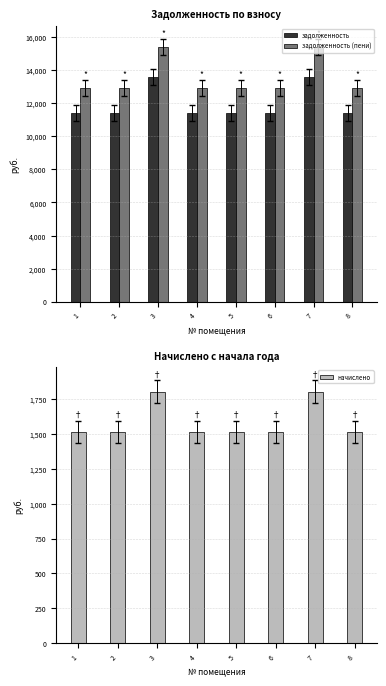

Does the chart contain any negative values?

No